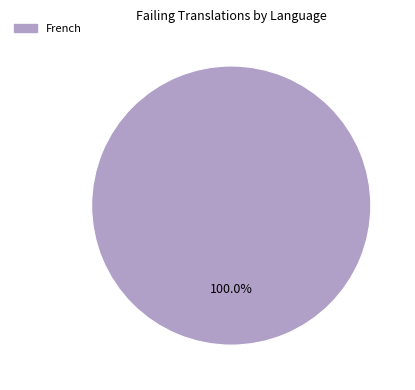

How many slices are in this pie chart?

1